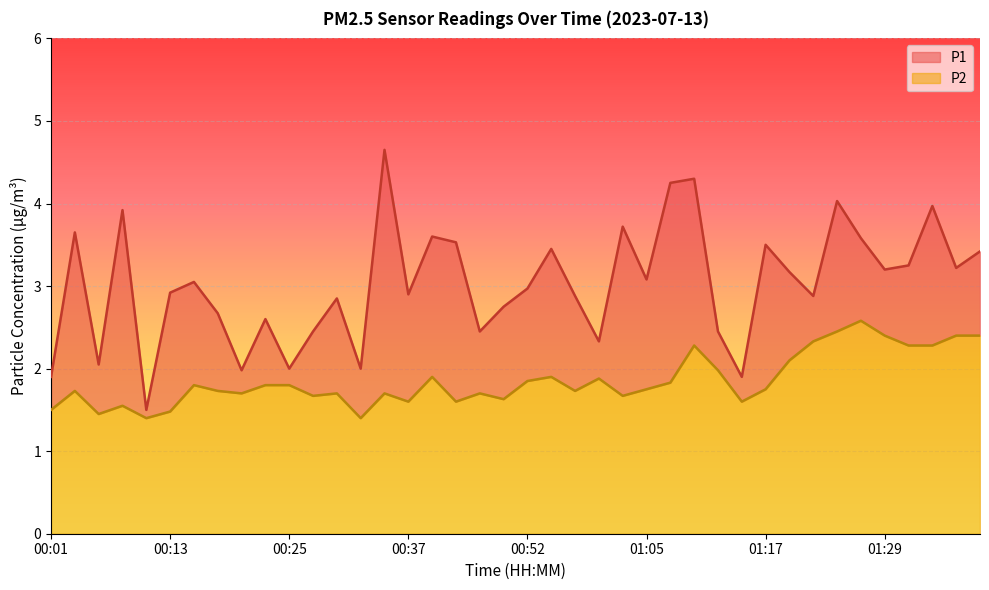

What is the lowest value of the P1 series?

1.5